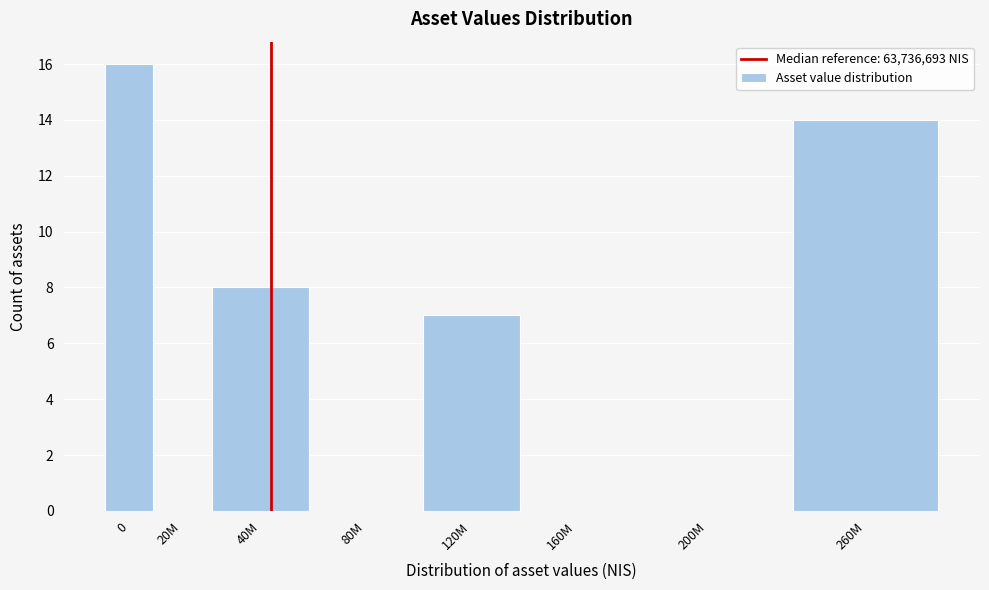

Reading right to left, list all the values displayed in this chart.

260M=14	200M=0	160M=0	120M=7	80M=0	40M=8	20M=0	0=16